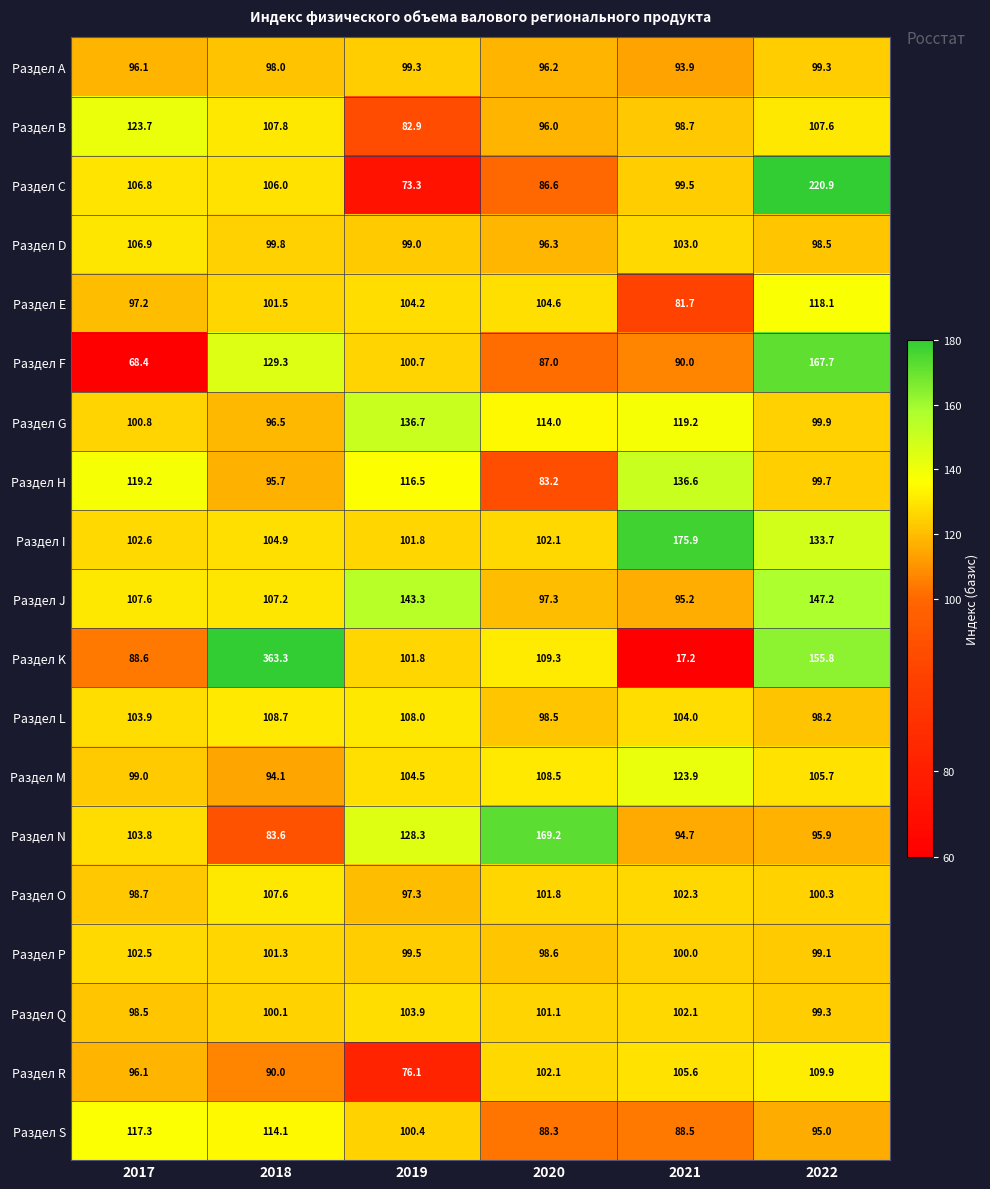

What is the minimum value for Раздел O?

97.3